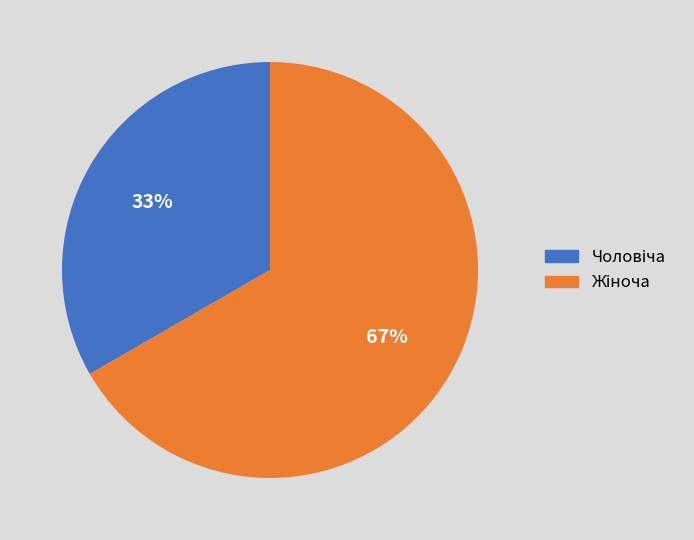

To the nearest percent, what is the average slice percentage?

50%